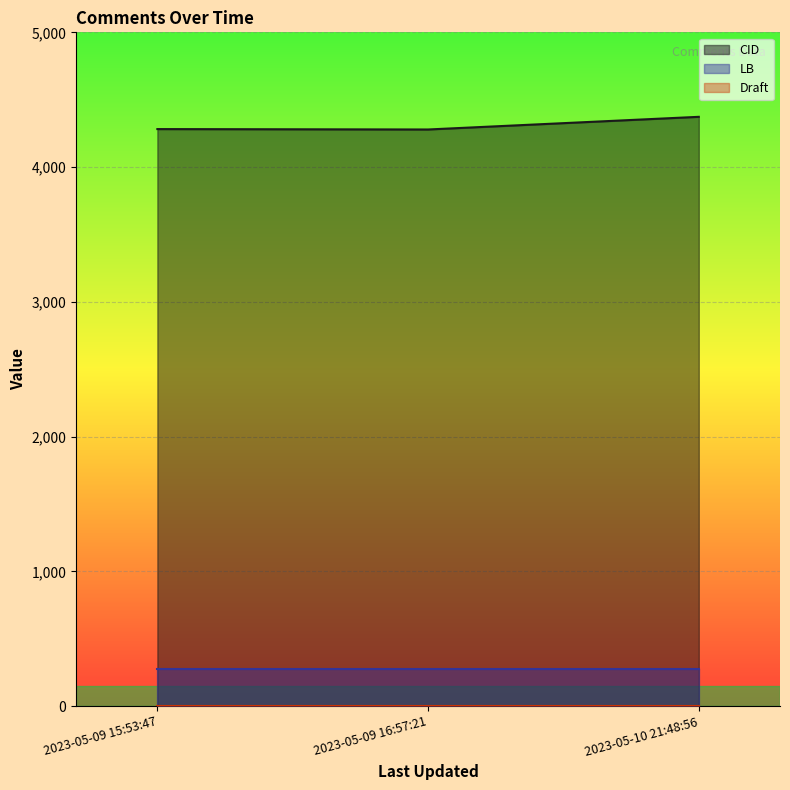

Is the value of CID at 2023-05-09 15:53:47 greater than the value of Draft at 2023-05-09 16:57:21?

Yes